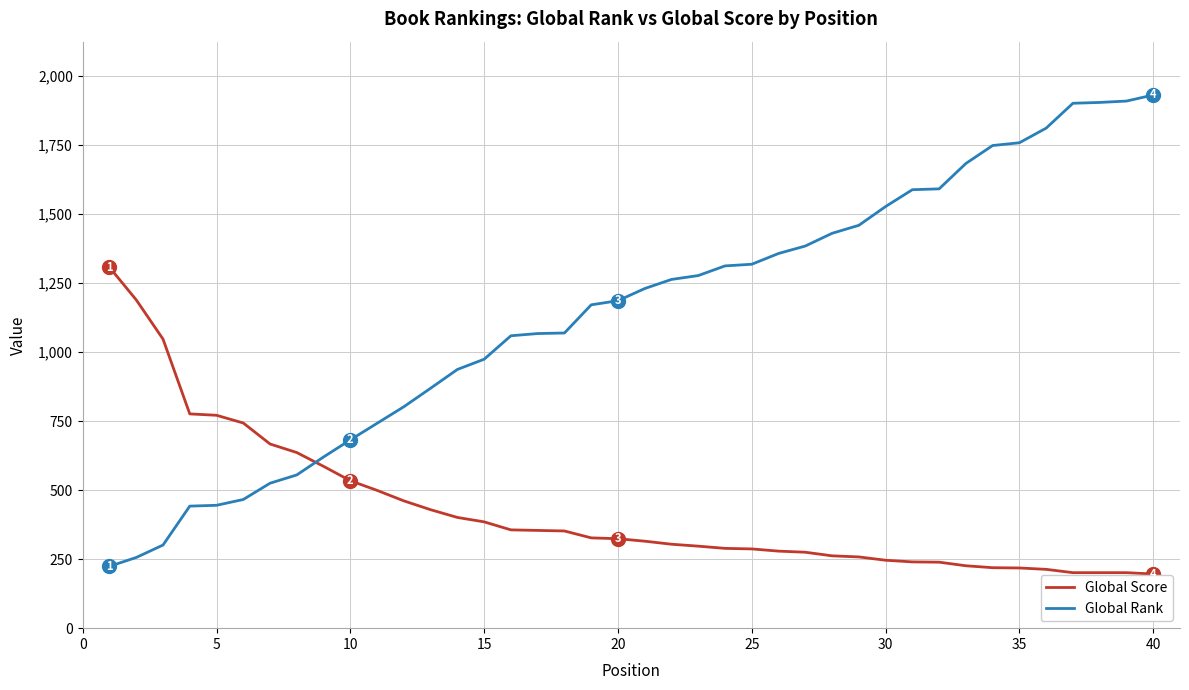

How many lines are shown in the chart?

2